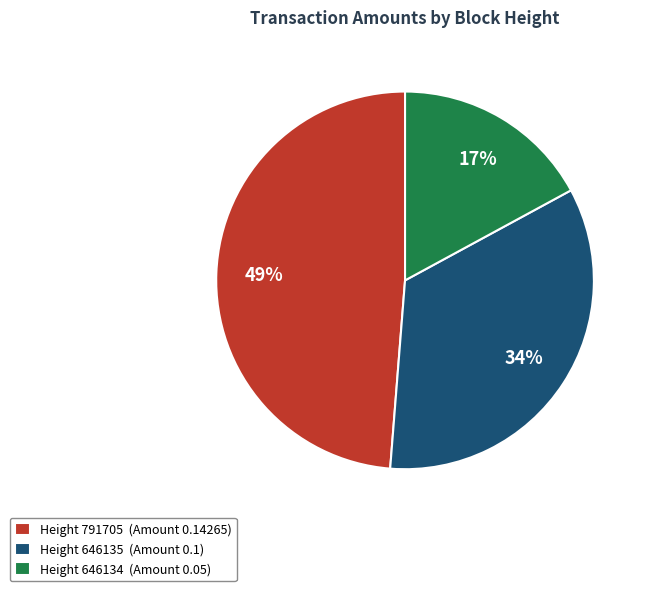

To the nearest percent, what is the difference between the largest and smallest slice percentages?

32%